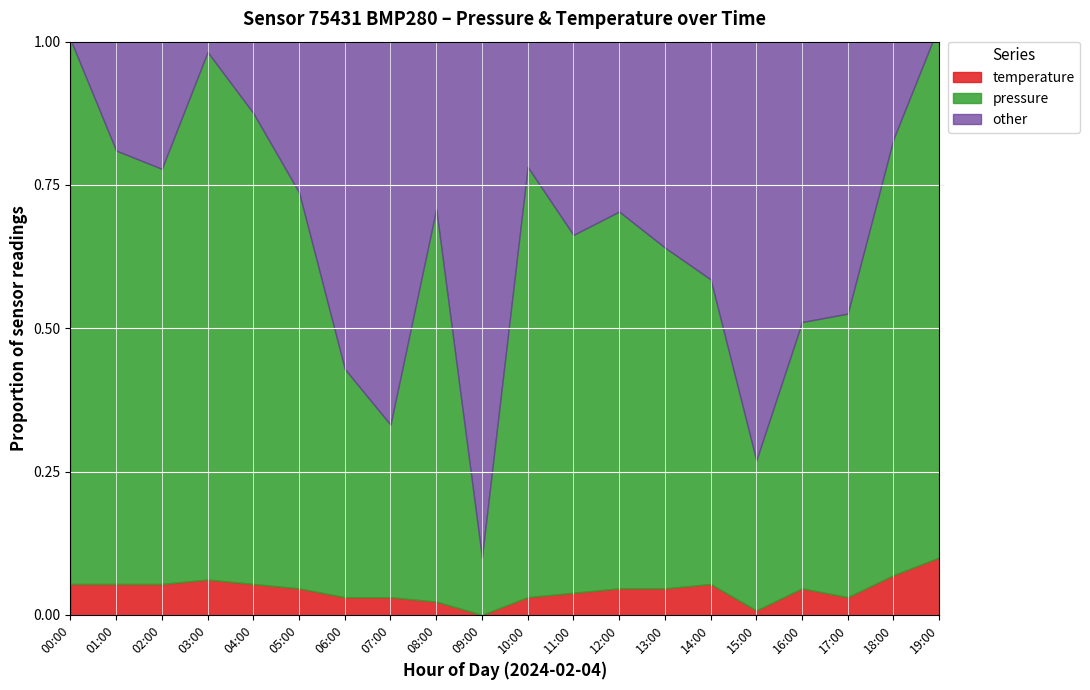

At which category does temperature reach its first local valley?

09:00